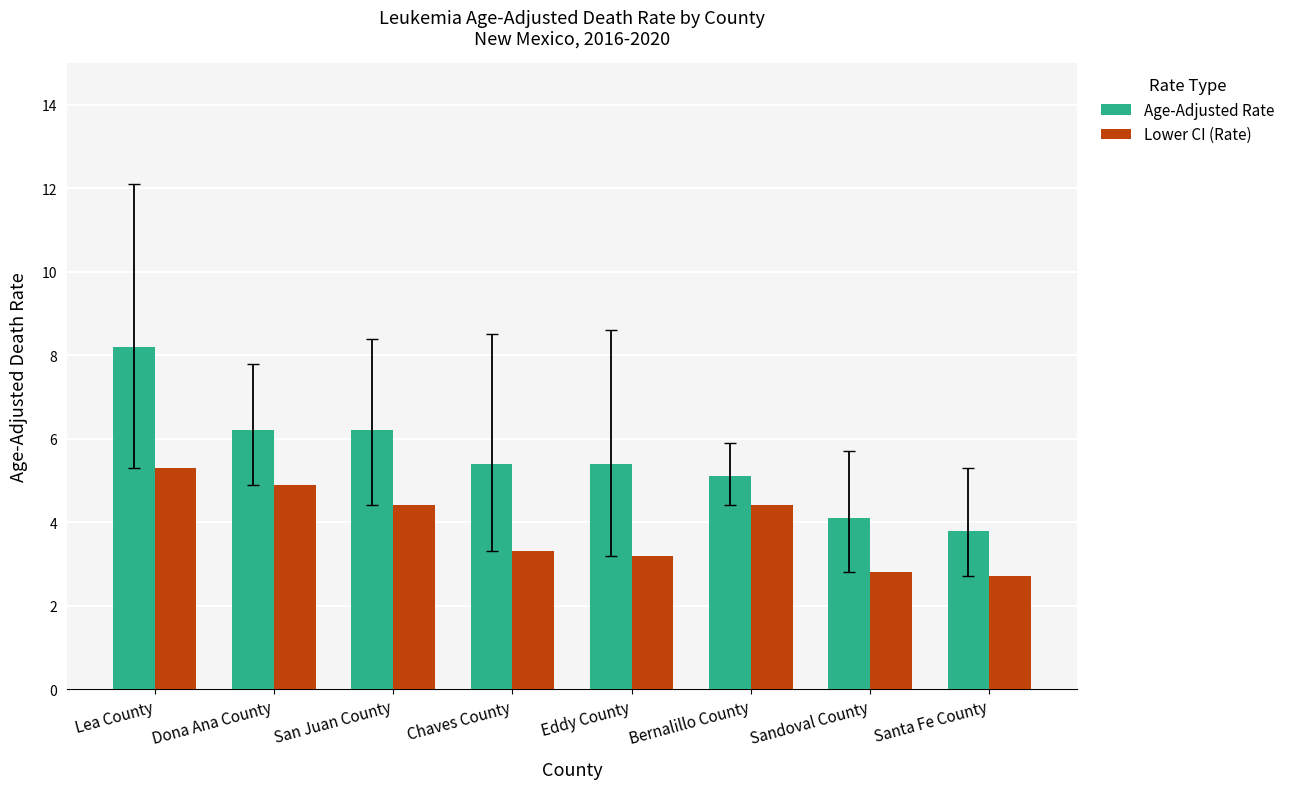

List the series in order of their peak value, lowest first.

Lower CI (Rate), Age-Adjusted Rate